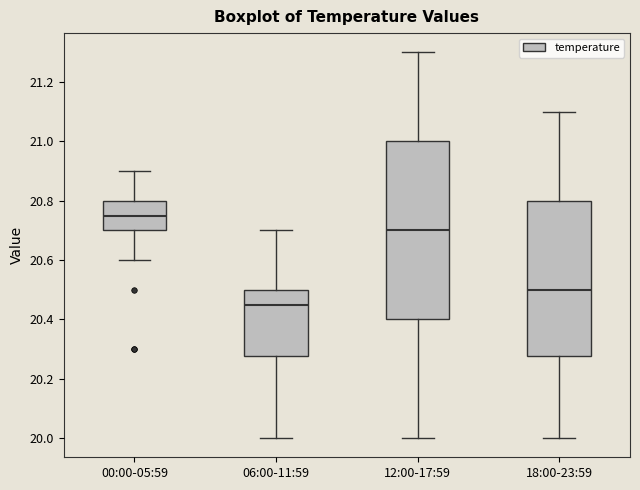

Which box is the tallest, from its lower edge to its upper edge?

12:00-17:59